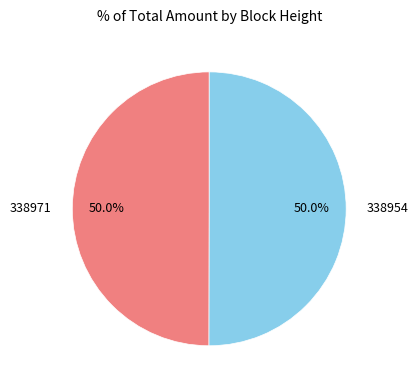

The 338971 slice represents 50% of the pie. True or false?

True